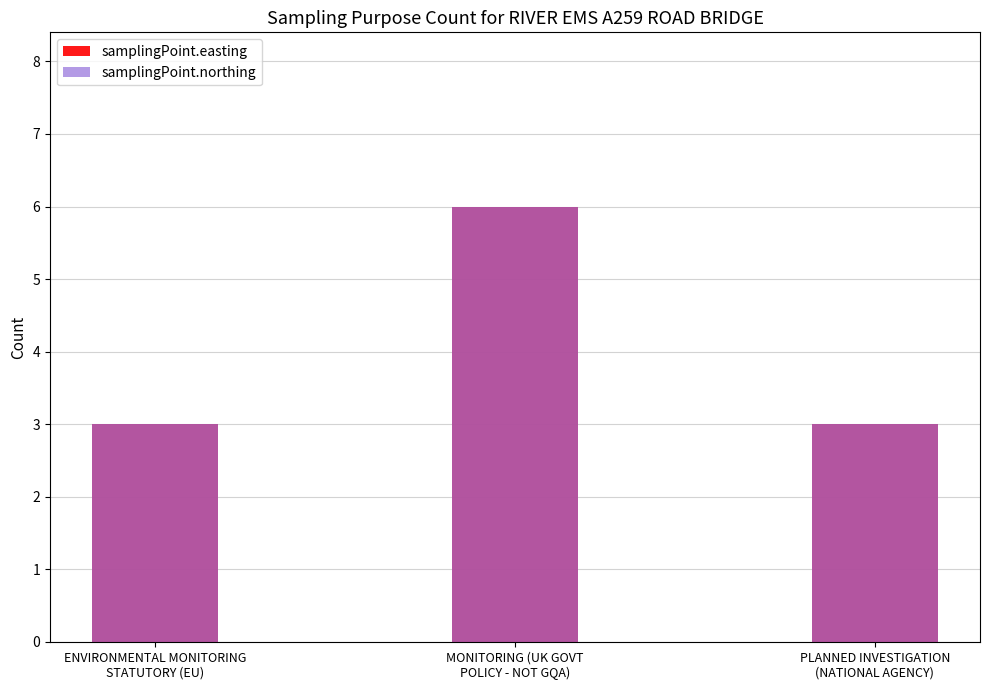

At which category does the chart reach its peak across all series?

MONITORING (UK GOVT
POLICY - NOT GQA)